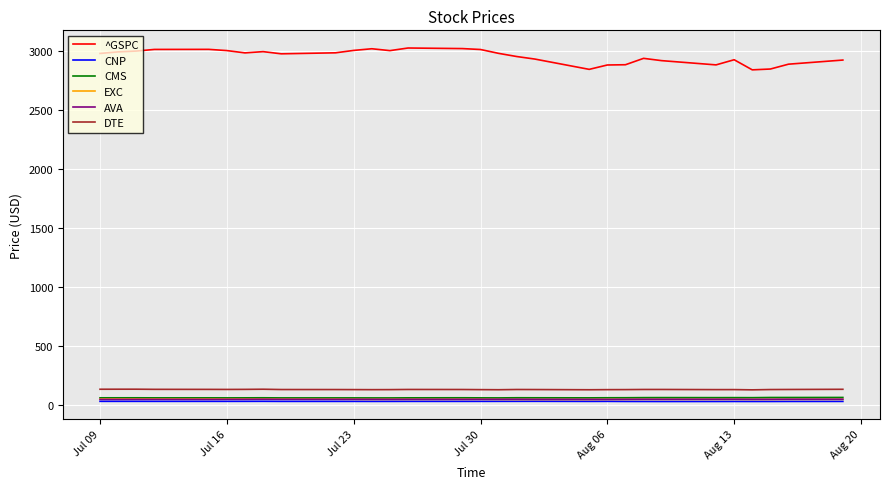

What is the maximum value shown in the chart?

3025.9